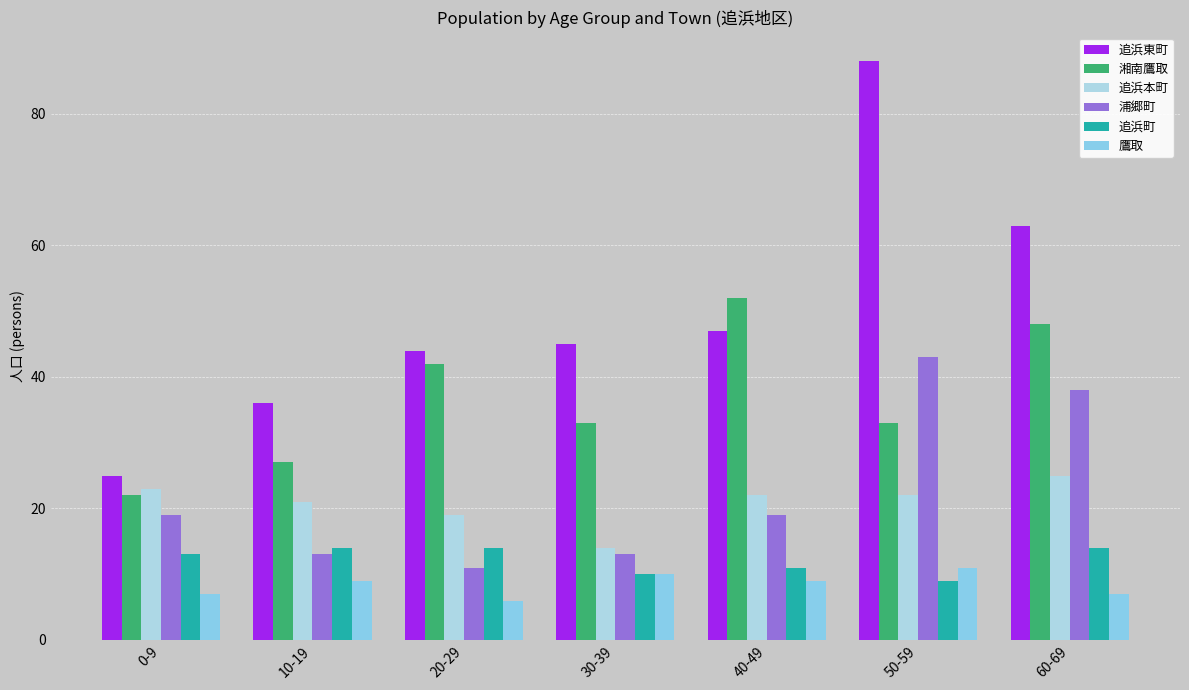

Rank the series by their maximum value, from highest to lowest.

追浜東町, 湘南鷹取, 浦郷町, 追浜本町, 追浜町, 鷹取